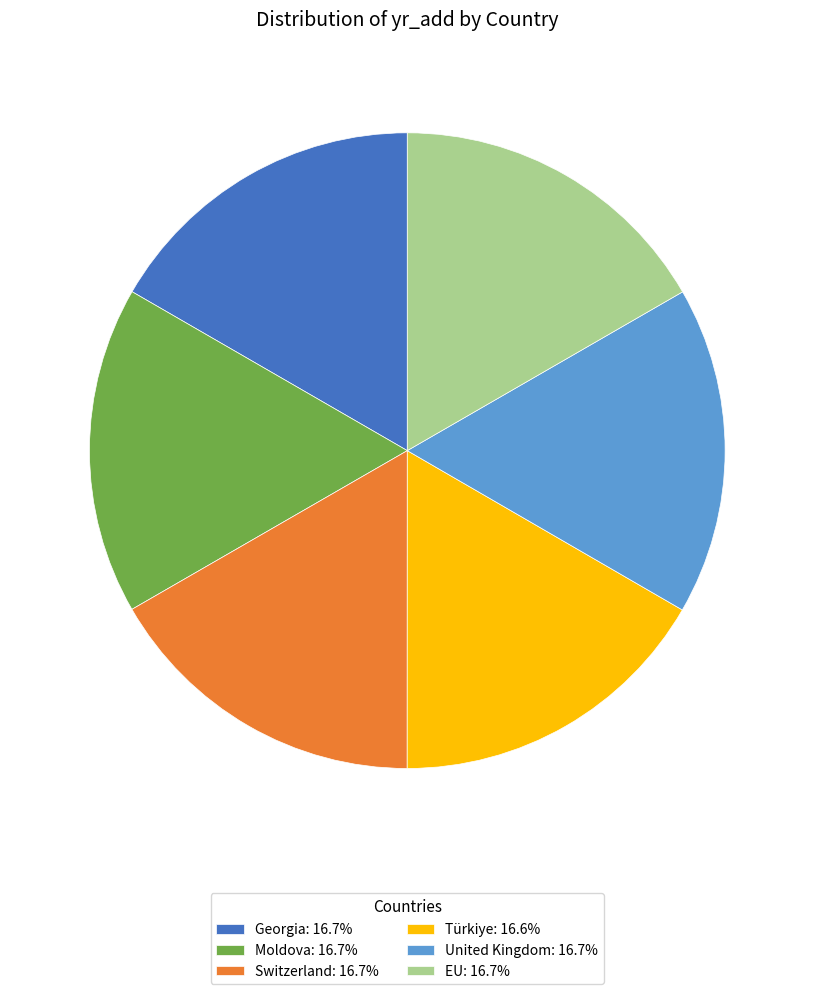

What is the ratio of the value at Türkiye: 16.6% to the value at United Kingdom: 16.7%?

1.0